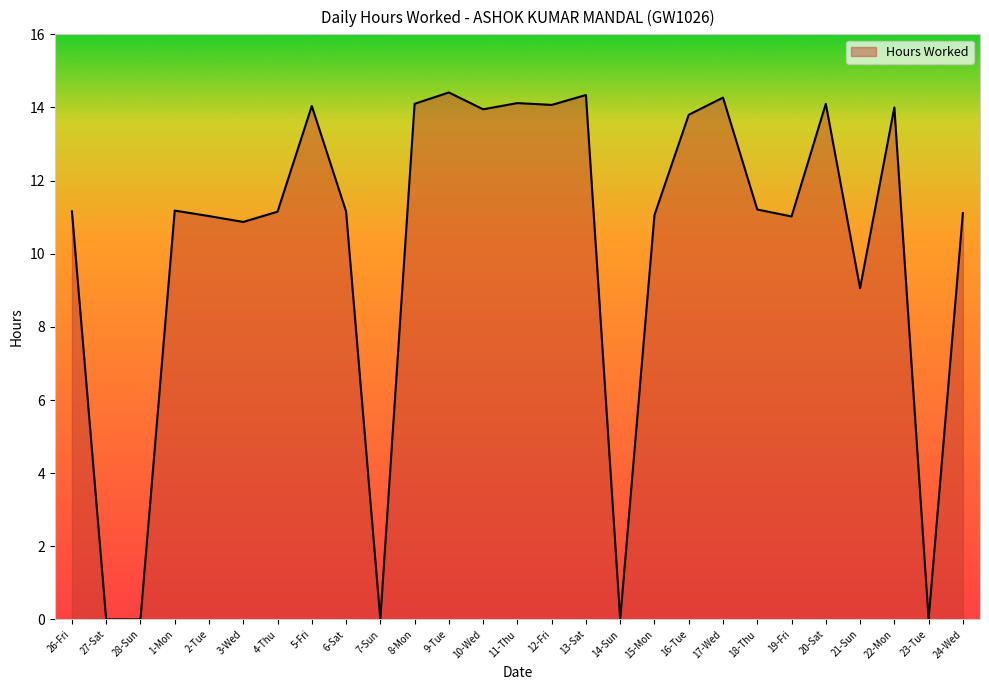

Which has a higher value, 18-Thu or 20-Sat?

20-Sat